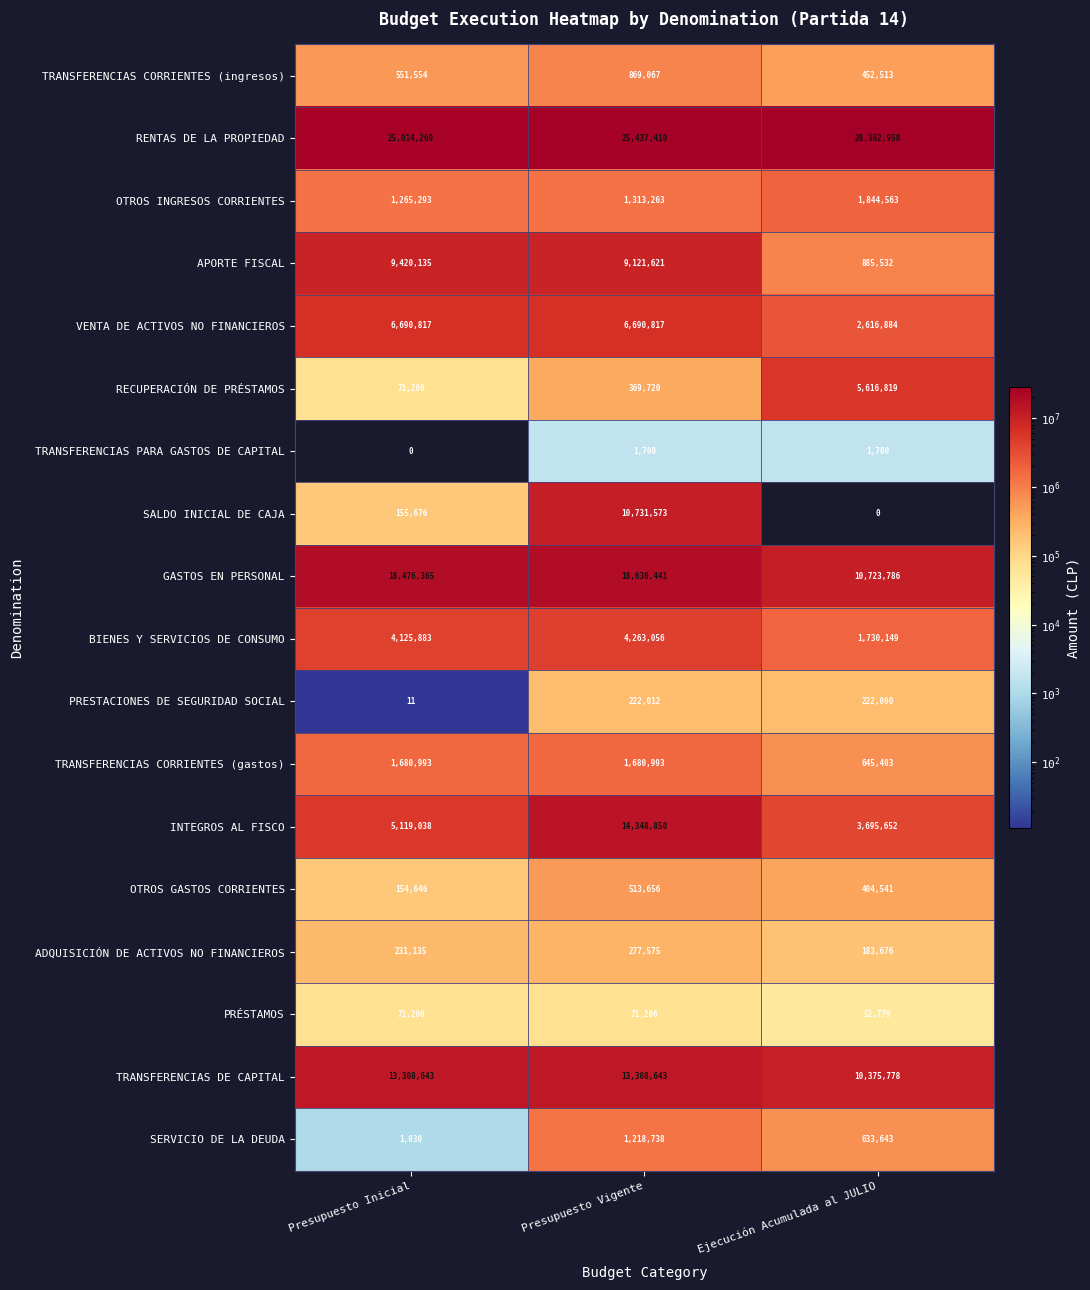

True or false: BIENES Y SERVICIOS DE CONSUMO has a value of 4125883 at Presupuesto Inicial.

True